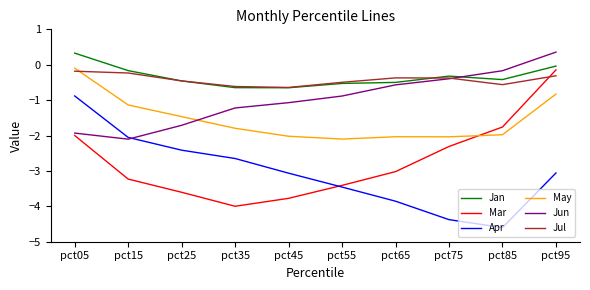

At which label is Apr closest to -2?

pct15